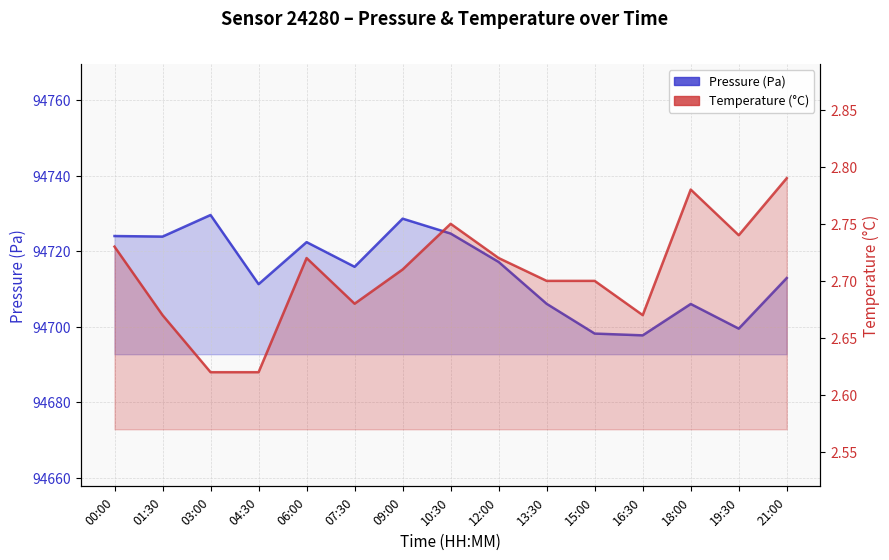

Is the value of Pressure (Pa) at 10:30 greater than the value of Temperature (°C) at 15:00?

Yes